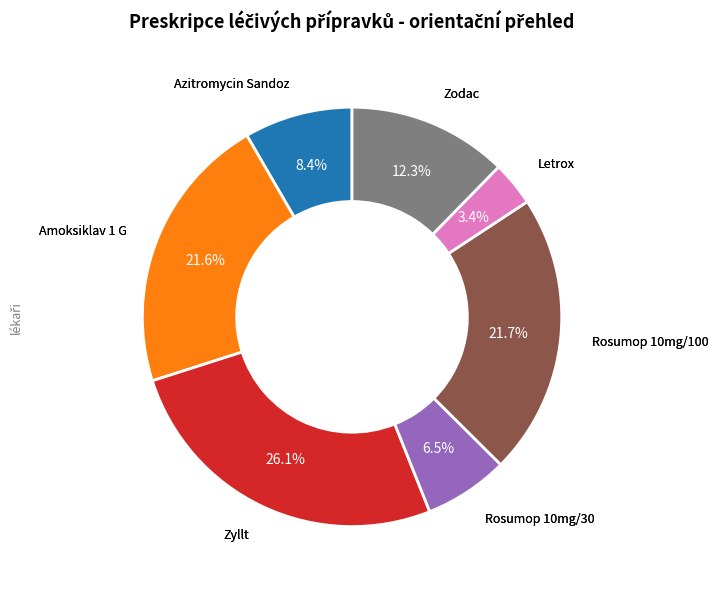

What is the ratio of the value at Zodac to the value at Rosumop 10mg/100?

0.6